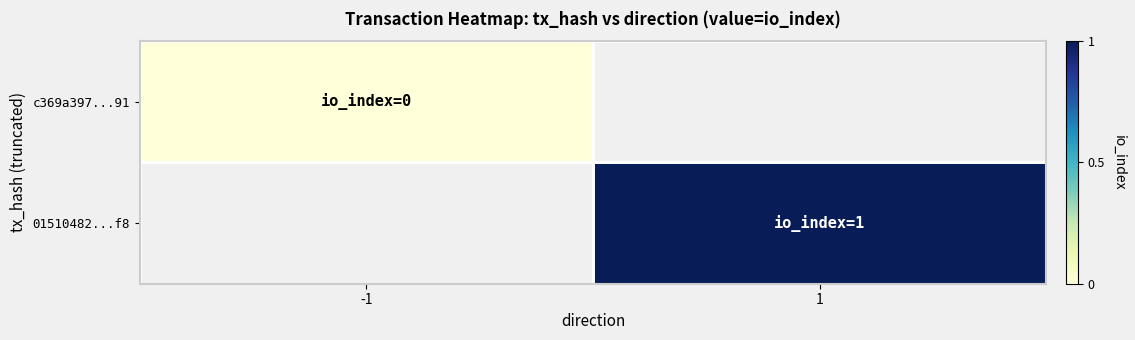

What is the greatest value displayed?

1.0